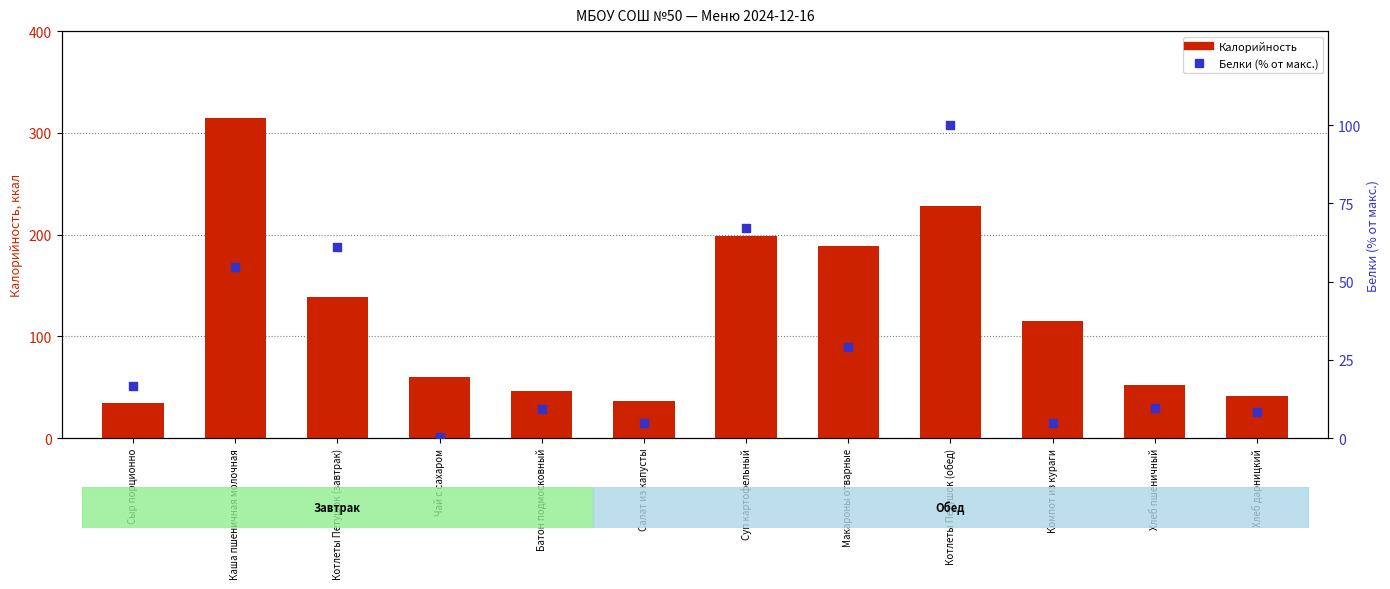

At how many categories does at least one series exceed 125?

5